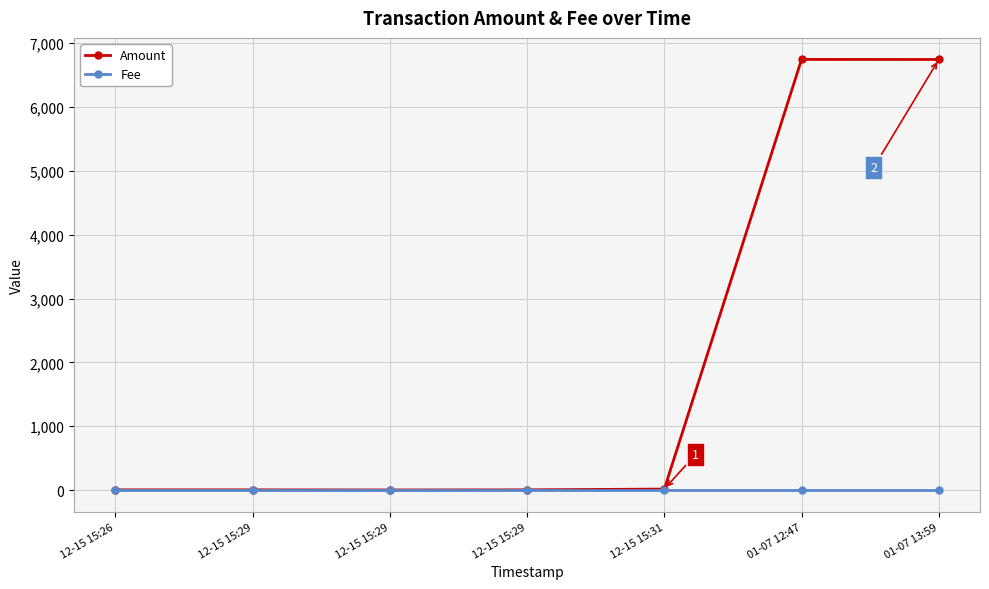

Is the value of Amount at 01-07 13:59 greater than the value of Fee at 01-07 13:59?

Yes